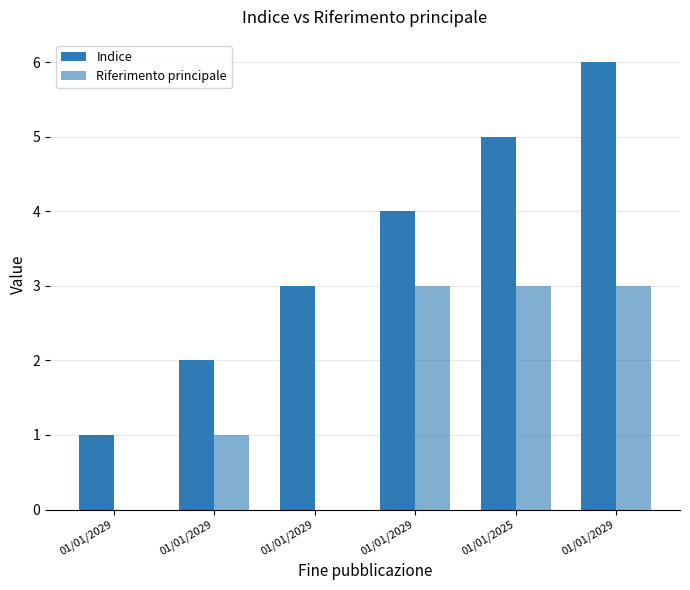

How many groups of bars are there?

6